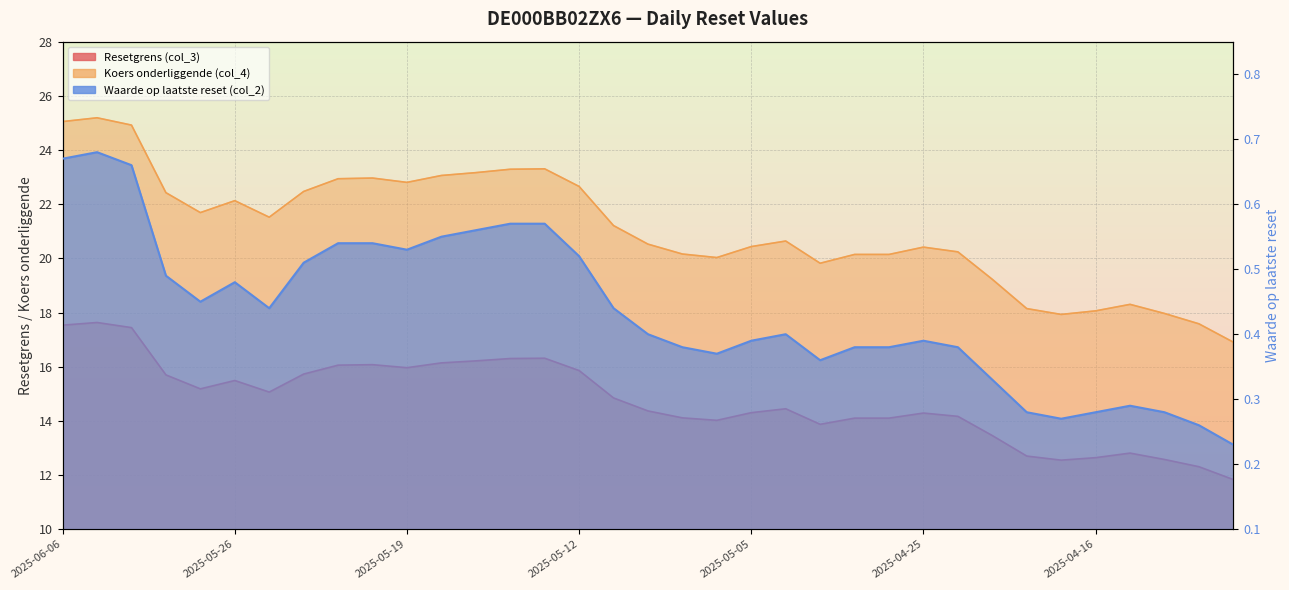

Which has a higher value, 2025-05-08 or 2025-05-07?

2025-05-08